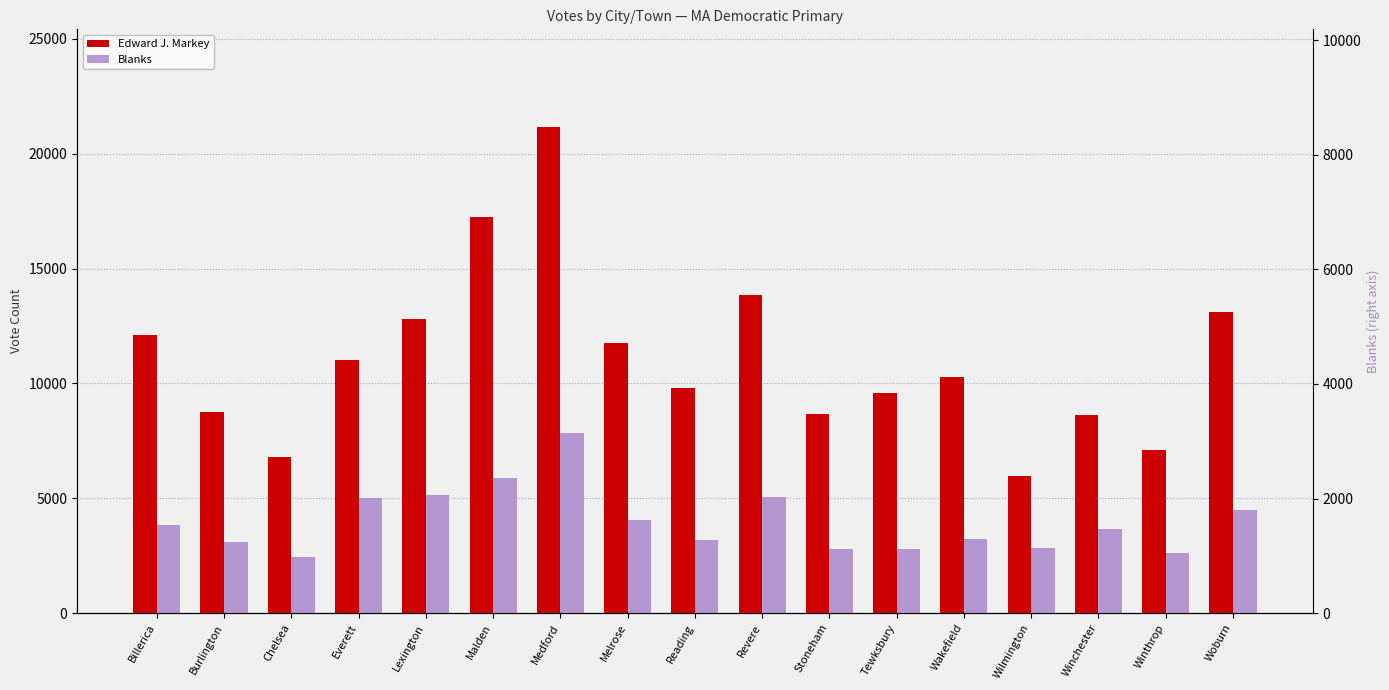

Which category has the highest value in the Blanks series?

Medford